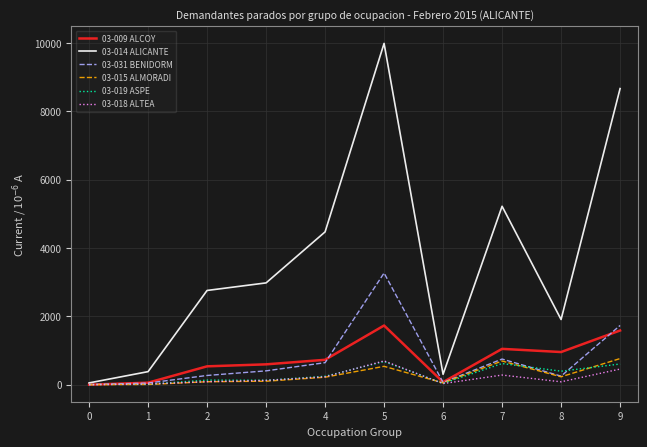

Where is 03-018 ALTEA nearest to the value 347?

7